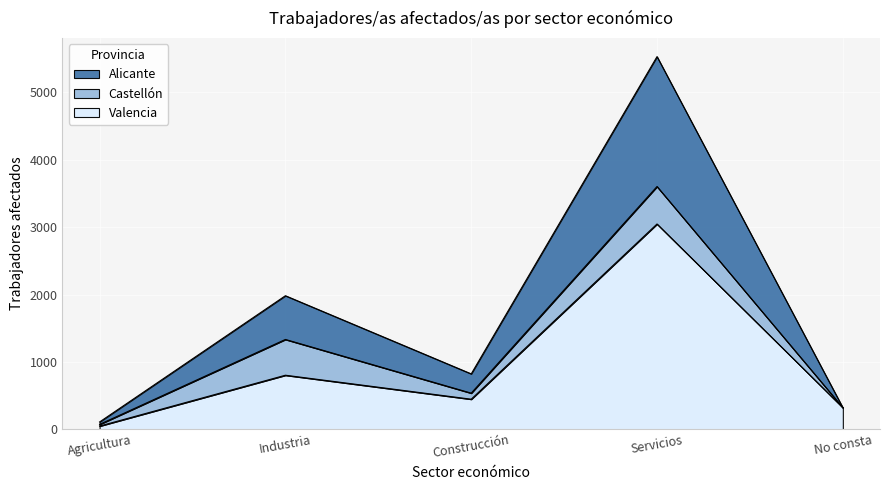

List the labels in order of Valencia value, smallest first.

Agricultura, No consta, Construcción, Industria, Servicios